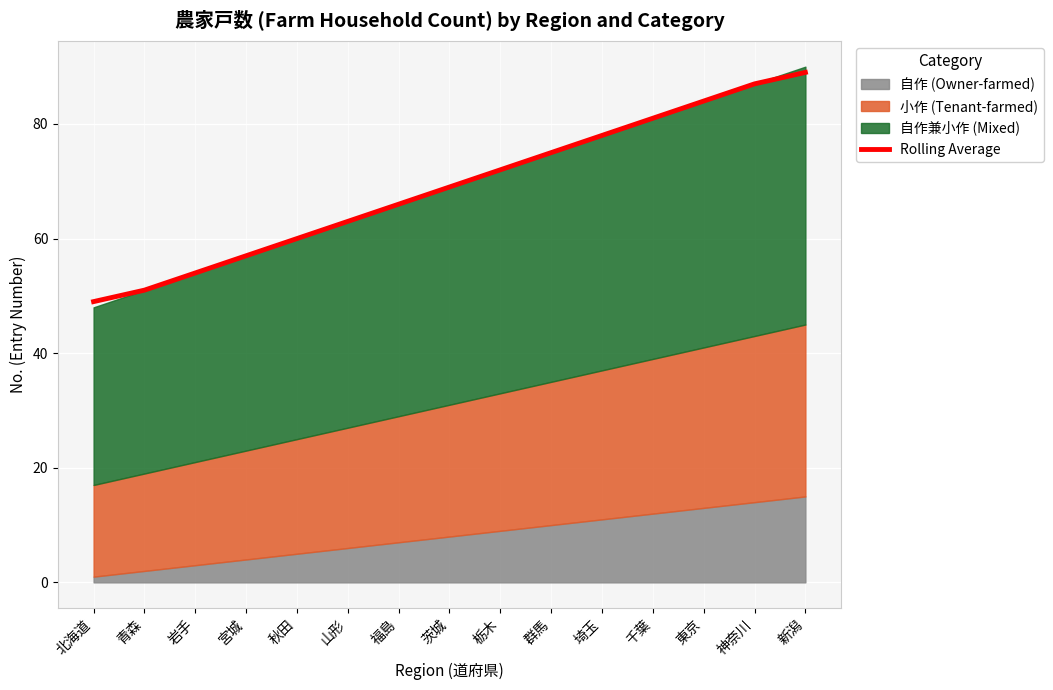

Reading right to left, what are all the values shown in this chart?

89	87	84	81	78	75	72	69	66	63	60	57	54	51	49